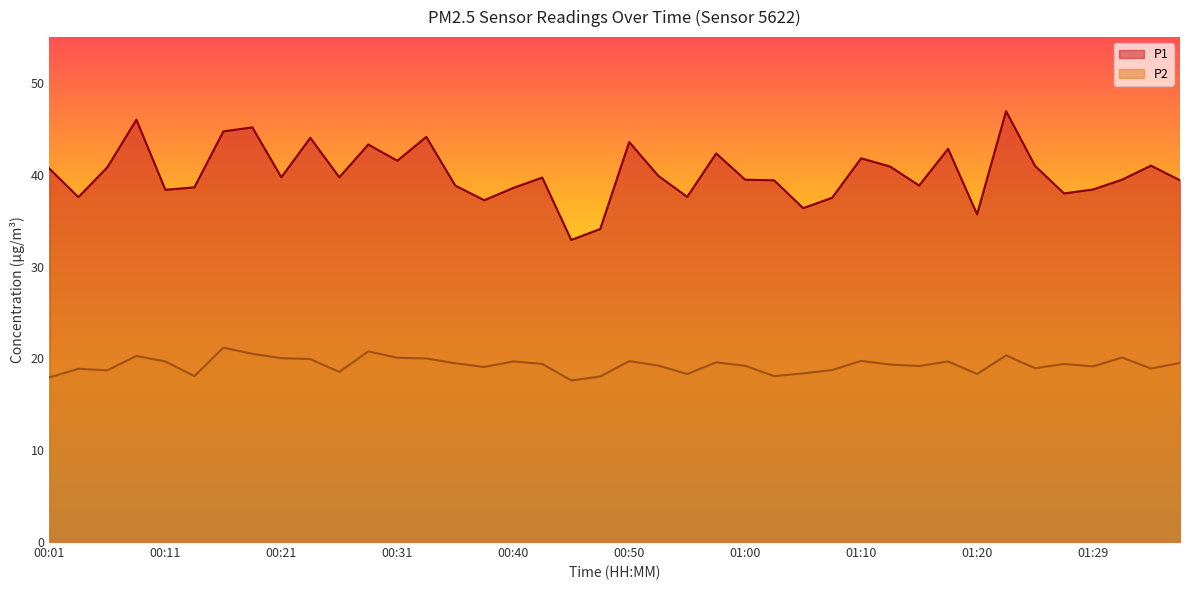

At which label is P2 closest to 19?

00:38